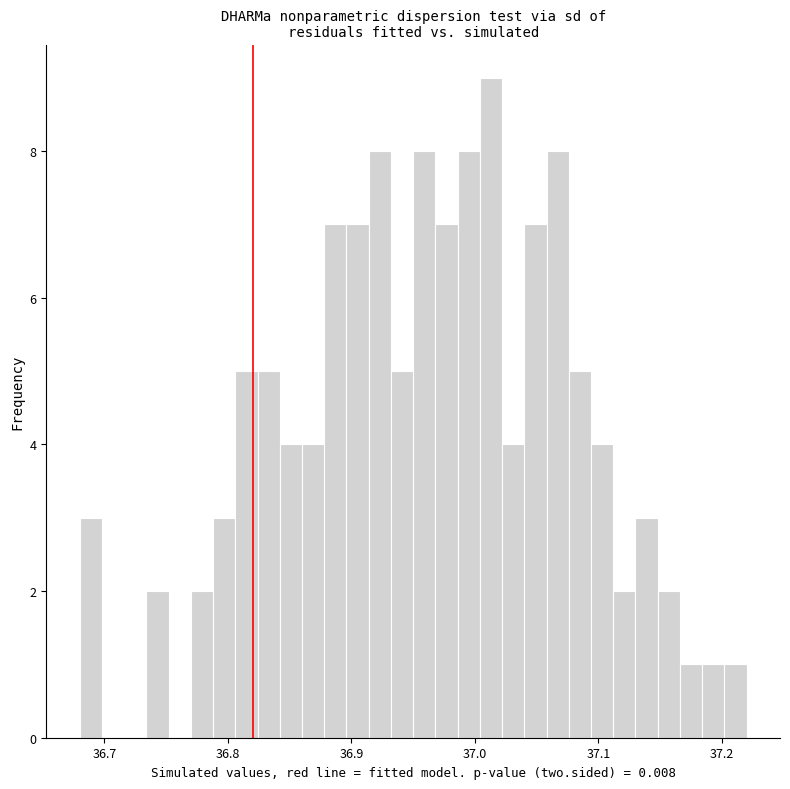

Read against the x-axis, roughly where is the centre of the tallest bar?

37.01